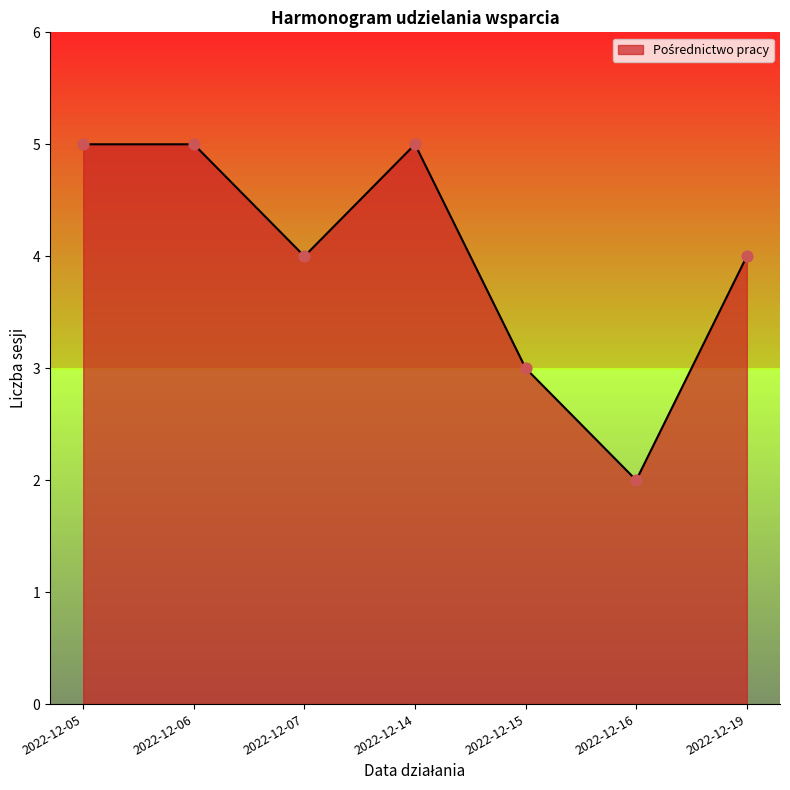

Which has a higher value, 2022-12-15 or 2022-12-06?

2022-12-06